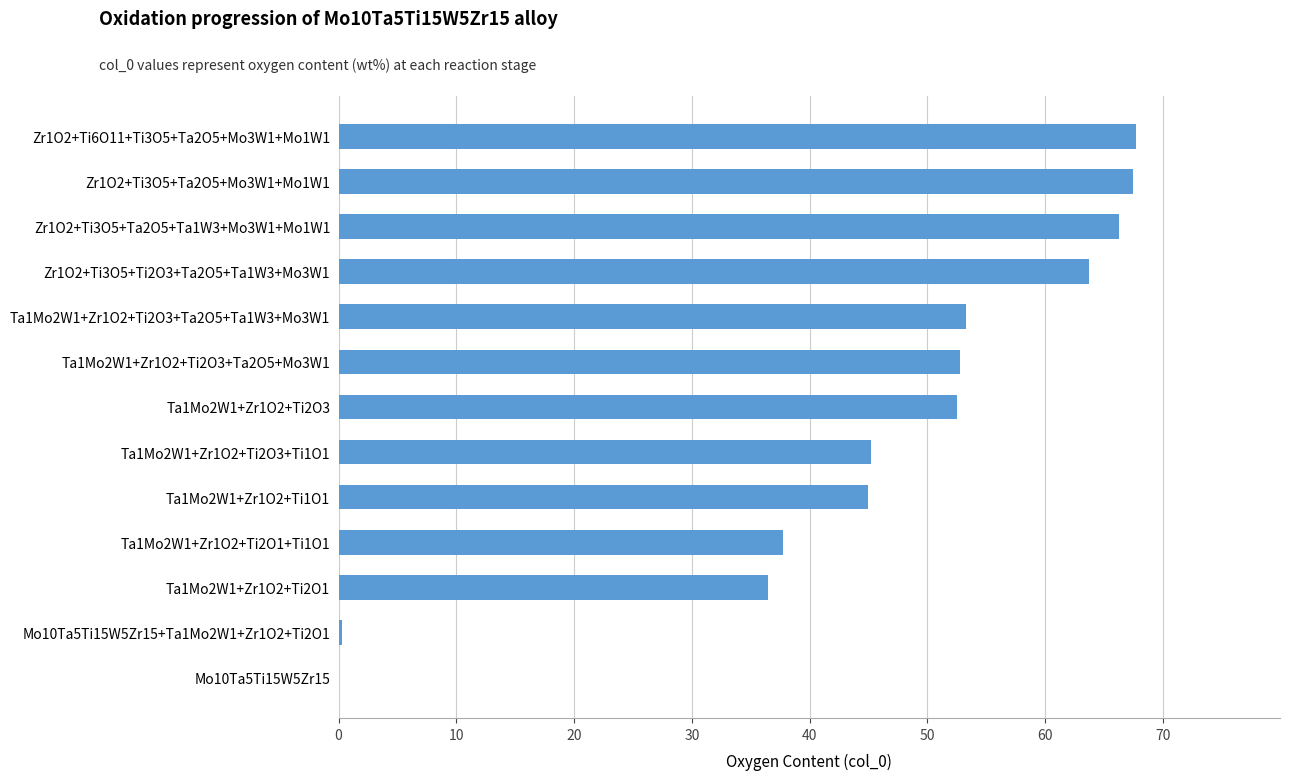

Are the bars horizontal?

Yes